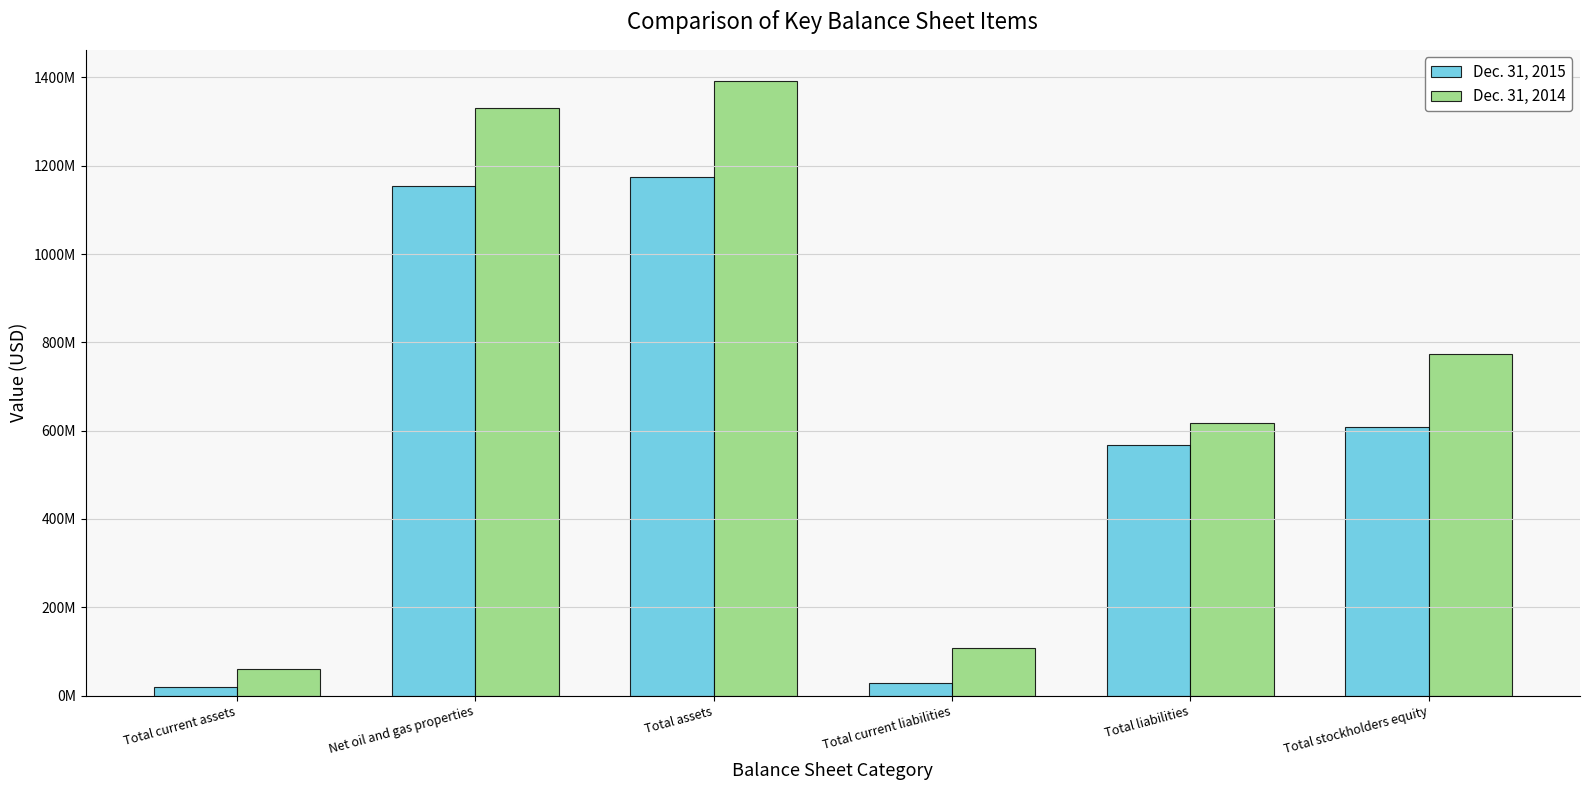

At which category is the sum across all series the highest?

Total assets